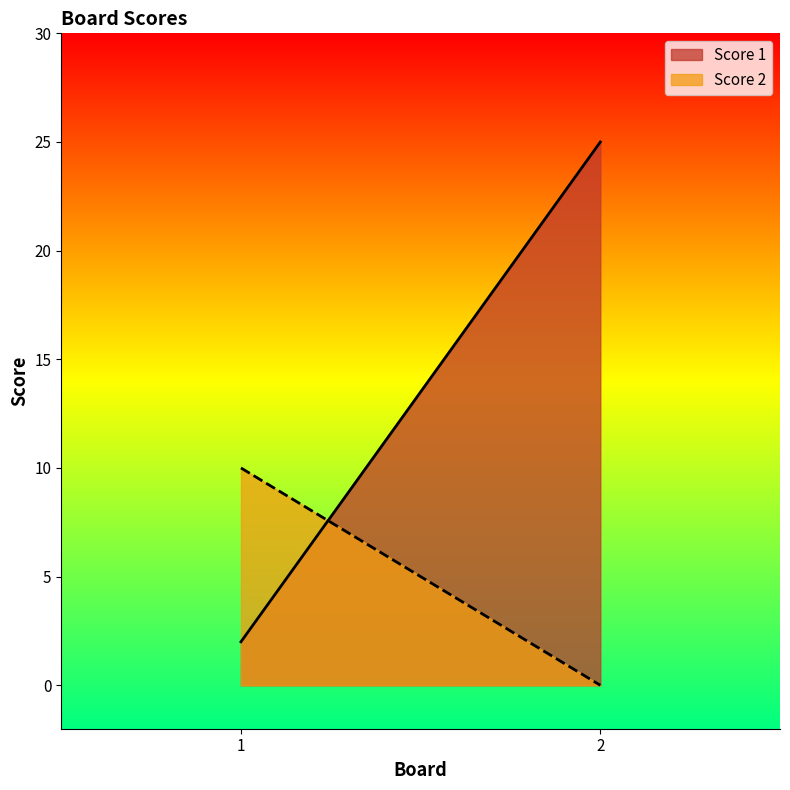

Reading left to right, list all the values displayed in this chart.

Score 1: 2	25
Score 2: 10	0